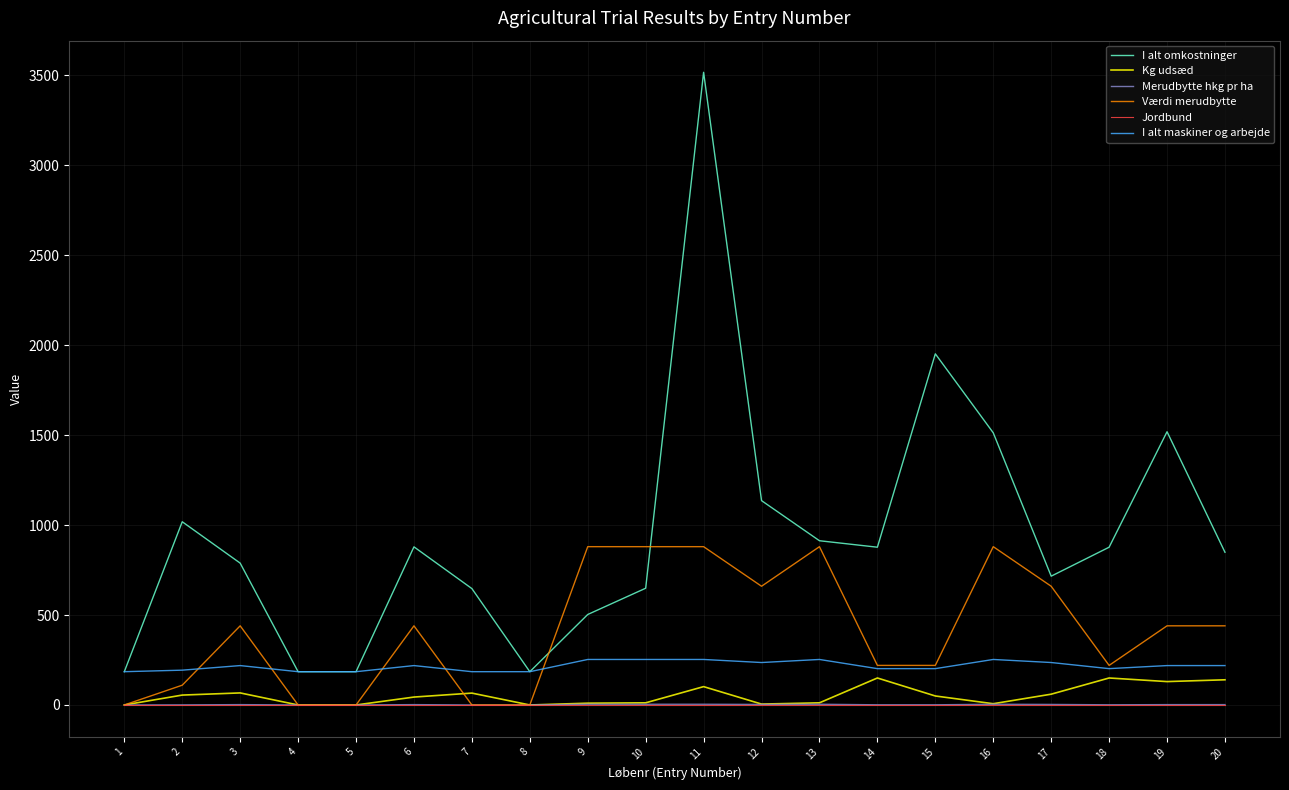

The value of Merudbytte hkg pr ha at 1 is 0.0. True or false?

True